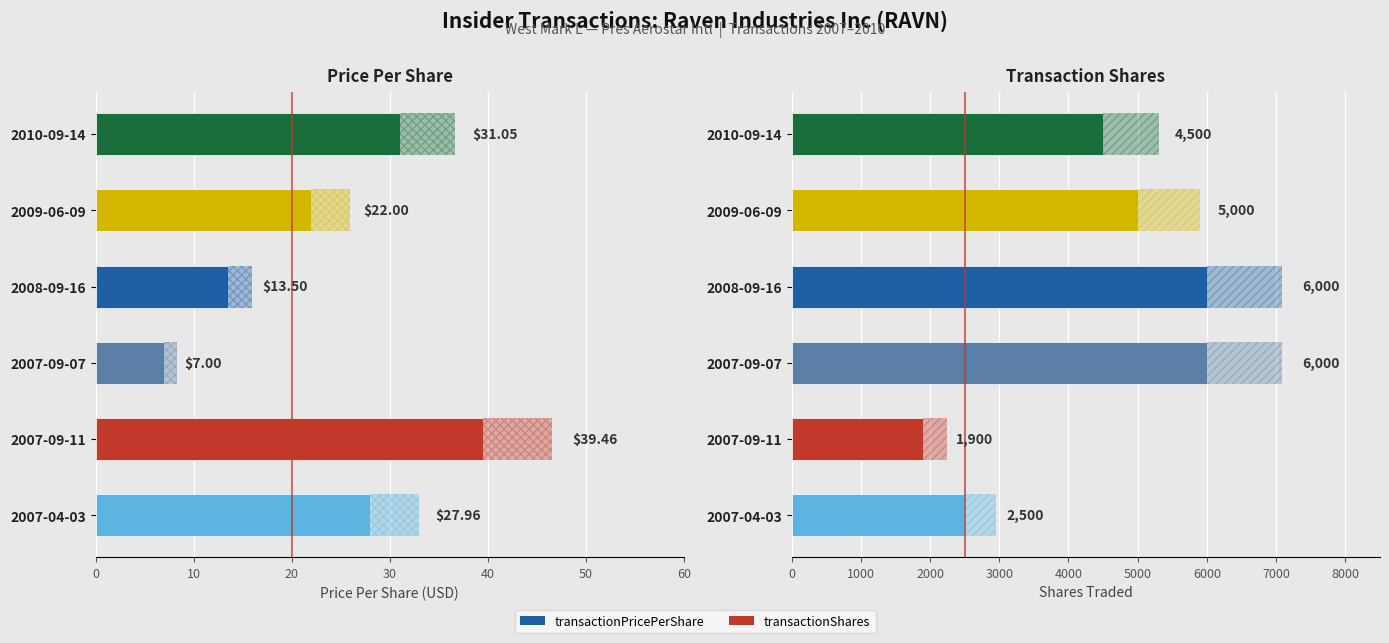

What is the difference between the maximum and second lowest values in the transactionShares series?

3500.0